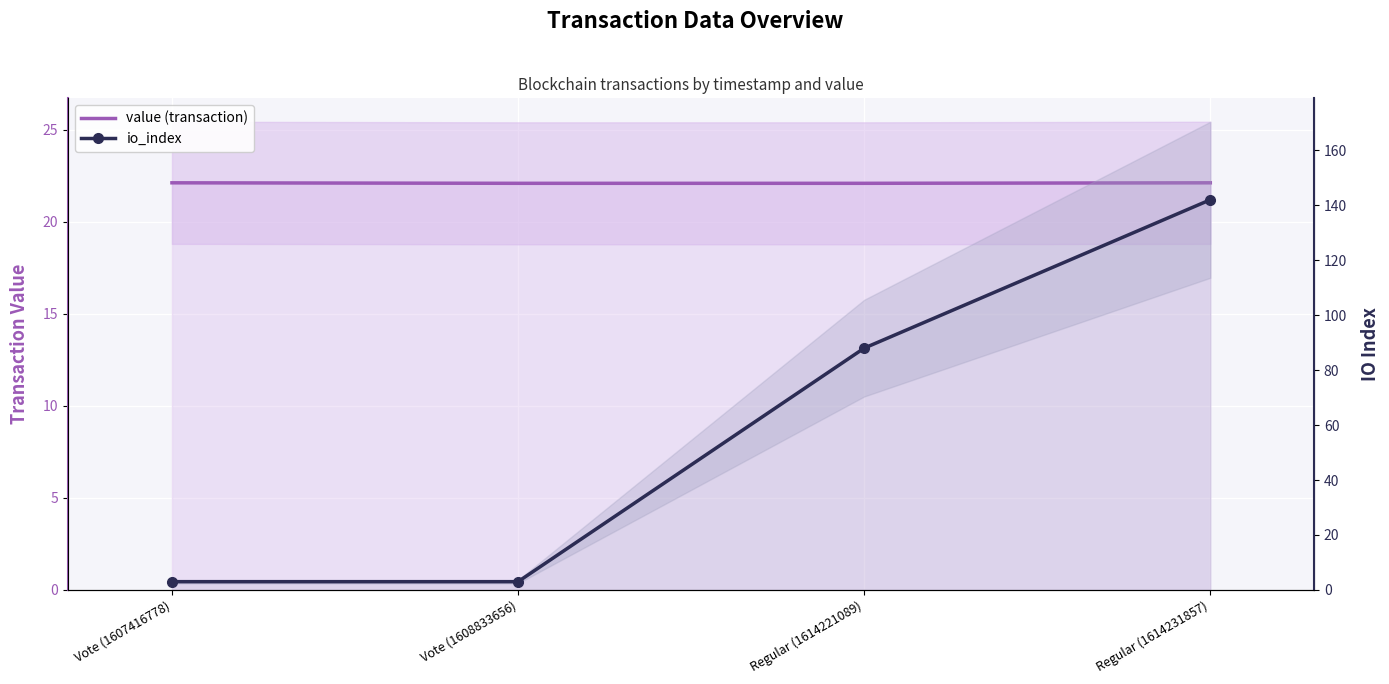

What are all the series names shown in the legend?

value (transaction), io_index